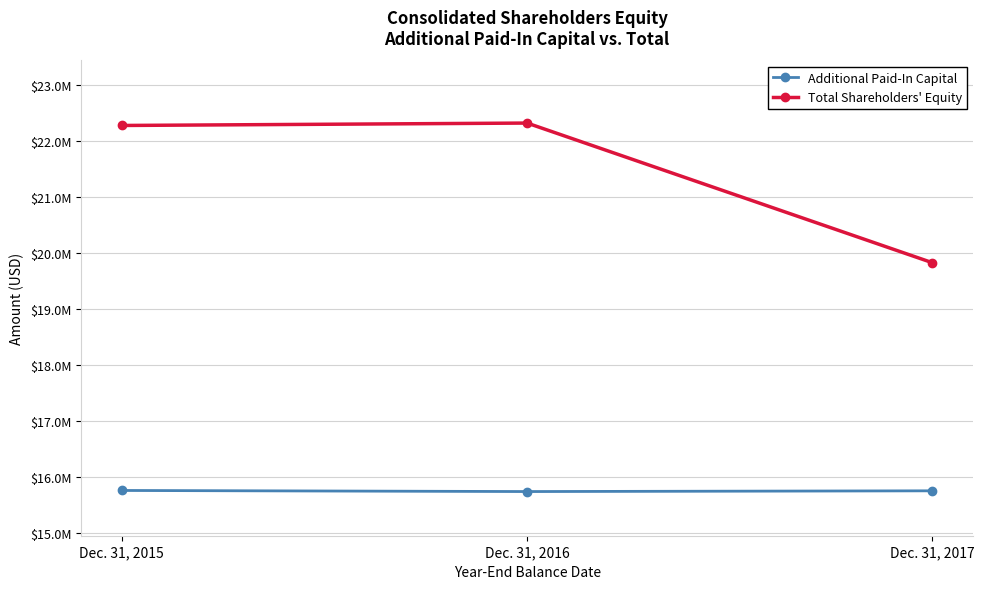

Rank the categories by Total Shareholders' Equity value from lowest to highest.

Dec. 31, 2017, Dec. 31, 2015, Dec. 31, 2016